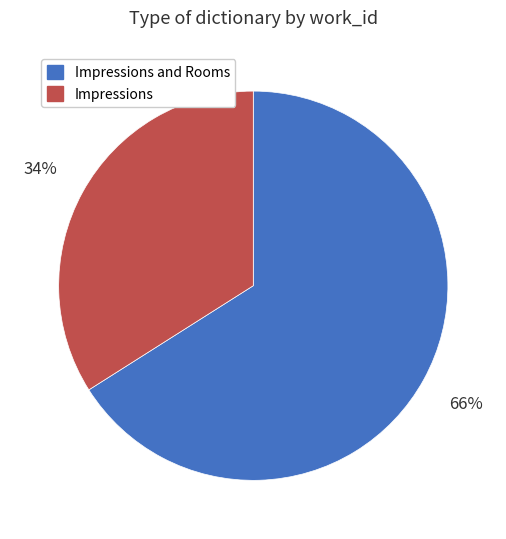

To the nearest percent, what is the difference between the largest and smallest slice percentages?

32%